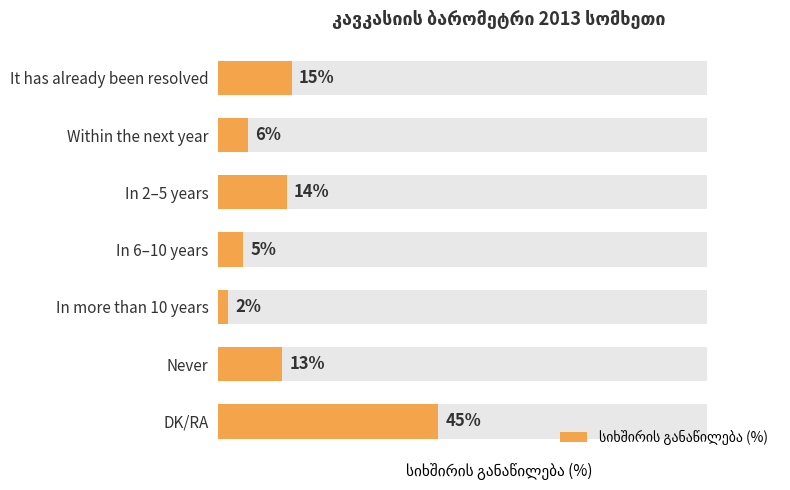

What is the minimum value shown in the chart?

2